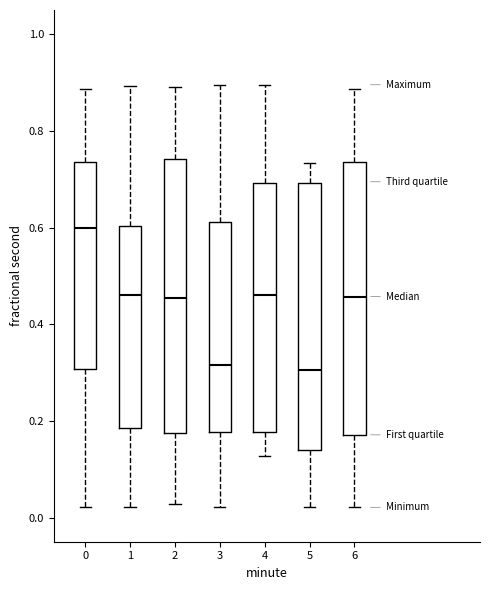

Where is the lower edge of the box at x = 6 on the y-axis? The values are not printed on the chart, so give them approximately, as read against the axis.

0.18